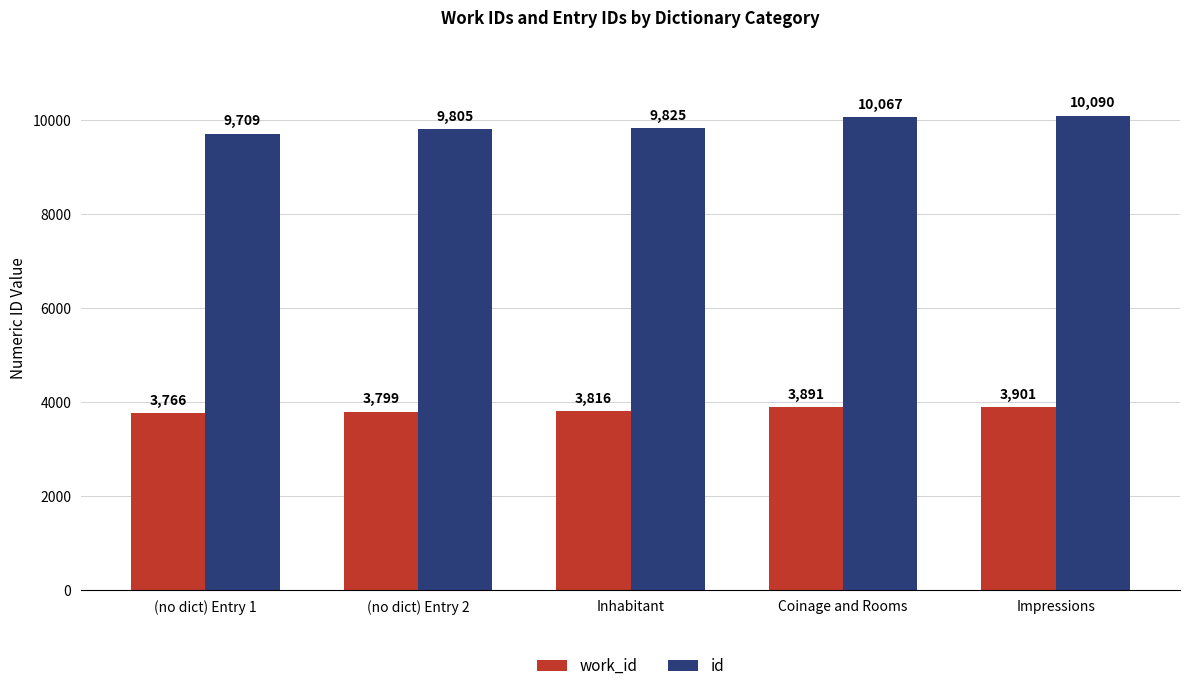

Read the work_id value at Inhabitant, to the nearest 10.

3820